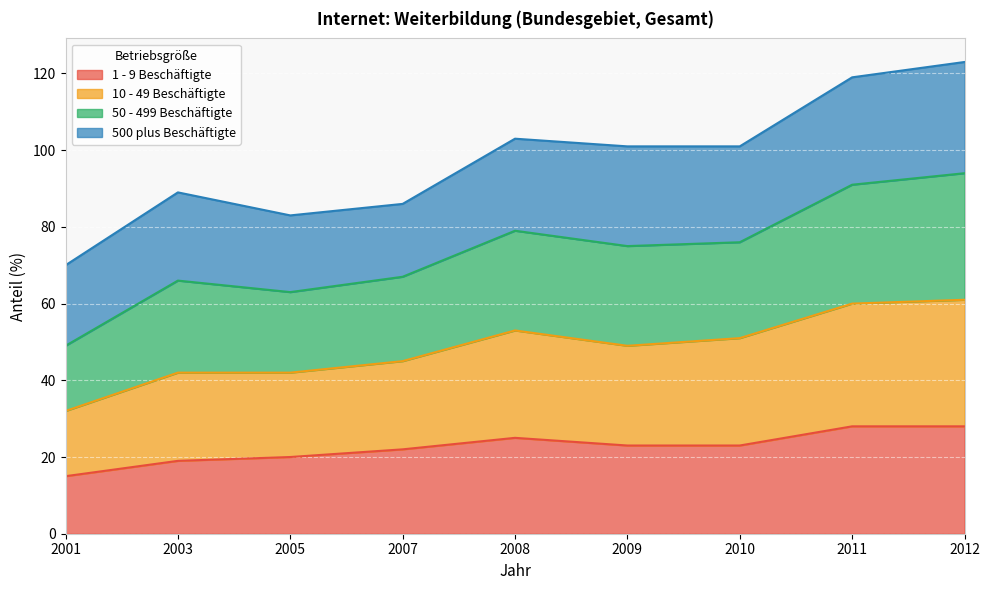

At which label does 1 - 9 Beschäftigte reach its minimum?

2001